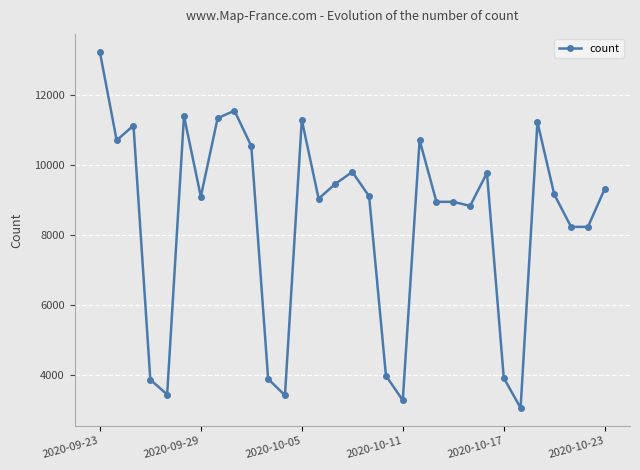

What is the sum of all values?

259655